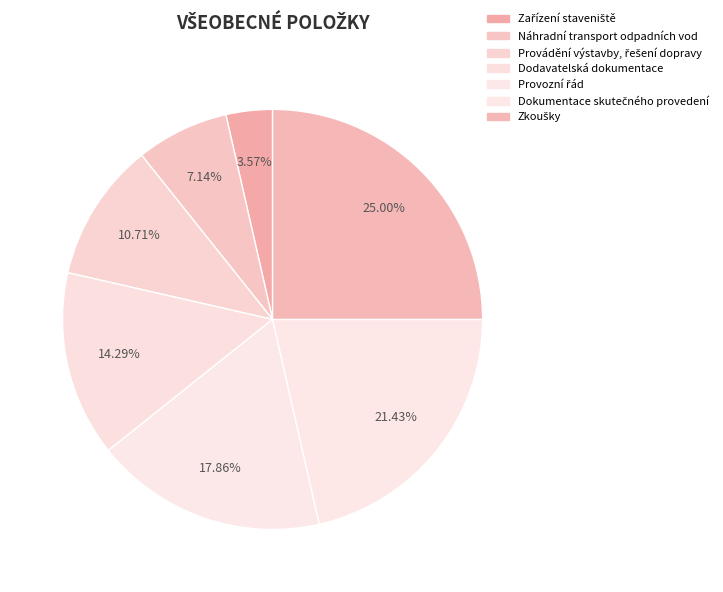

How many slices are in this pie chart?

7